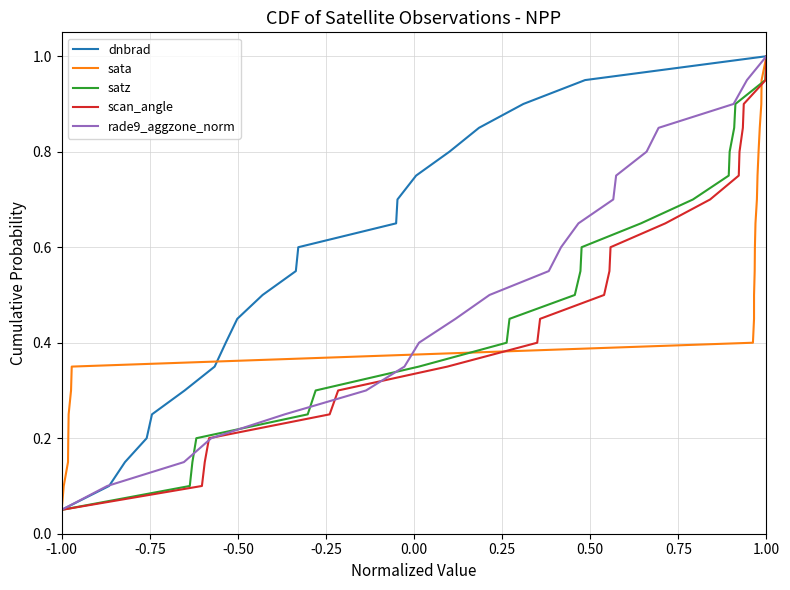

Where is dnbrad nearest to the value 0?

-1.00